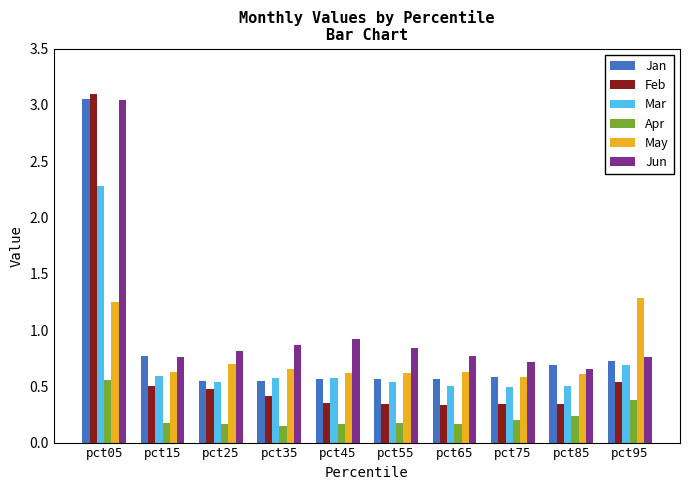

Count the Mar values in the range 0 to 1.

9